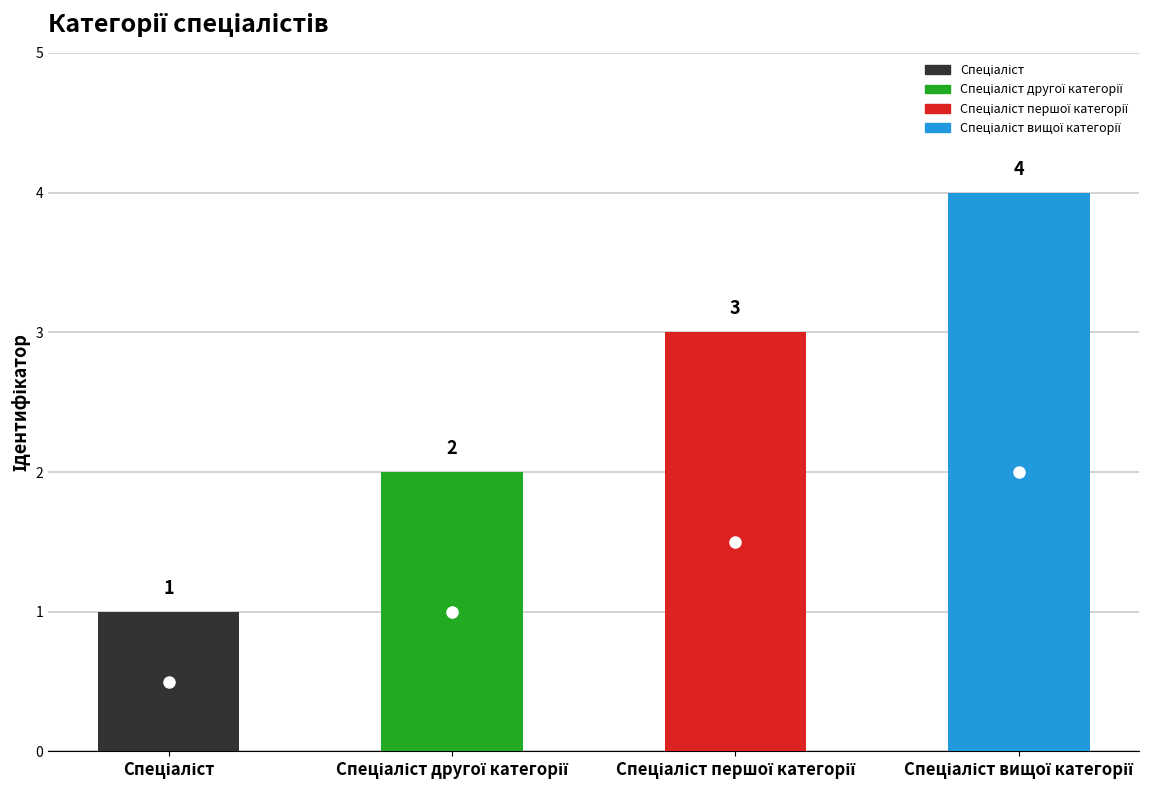

What is the value of the 2nd bar from the left?

2